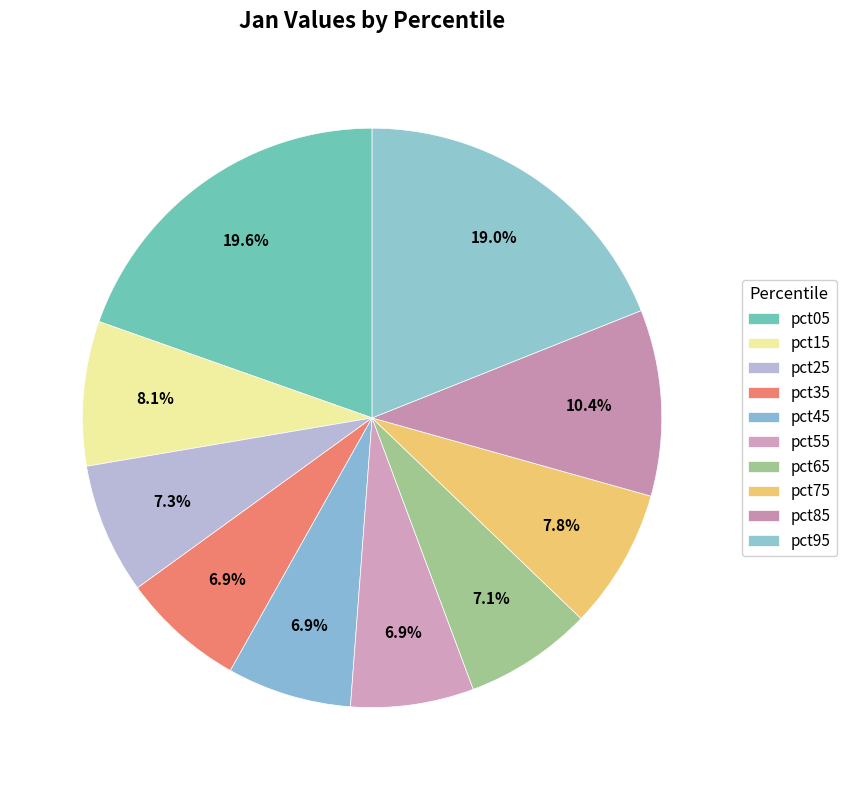

The pct35 slice represents 7% of the pie. True or false?

True